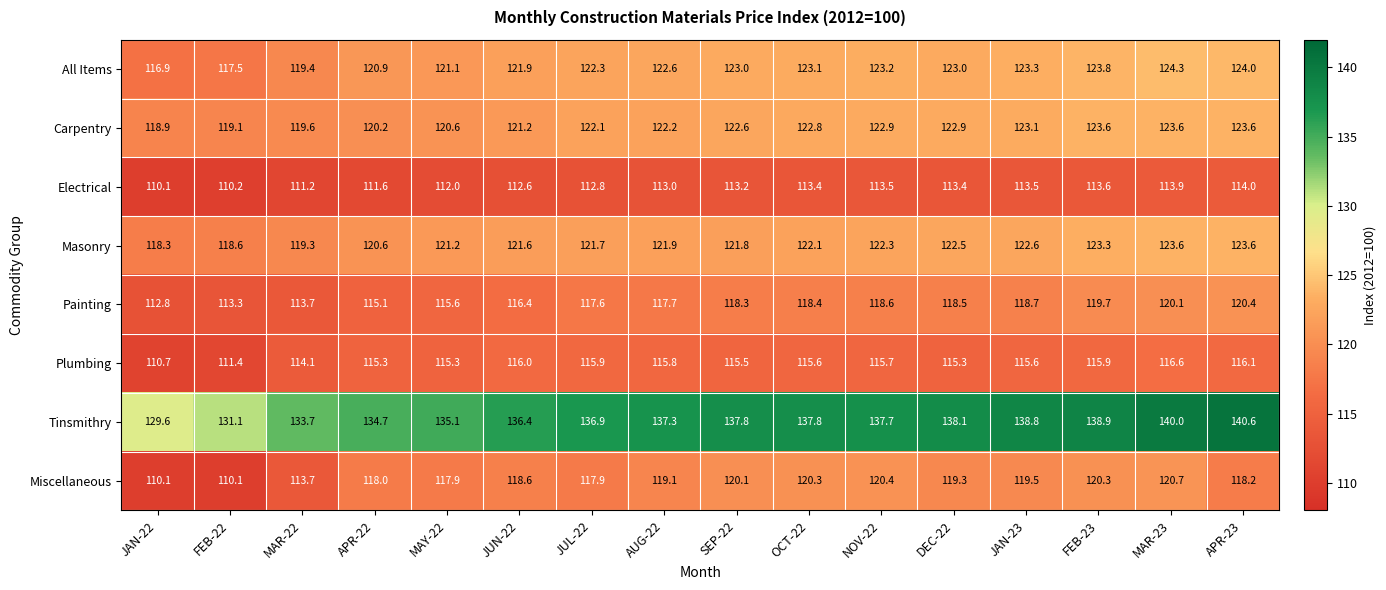

What is the difference between the maximum and minimum values in the Plumbing series?

5.9